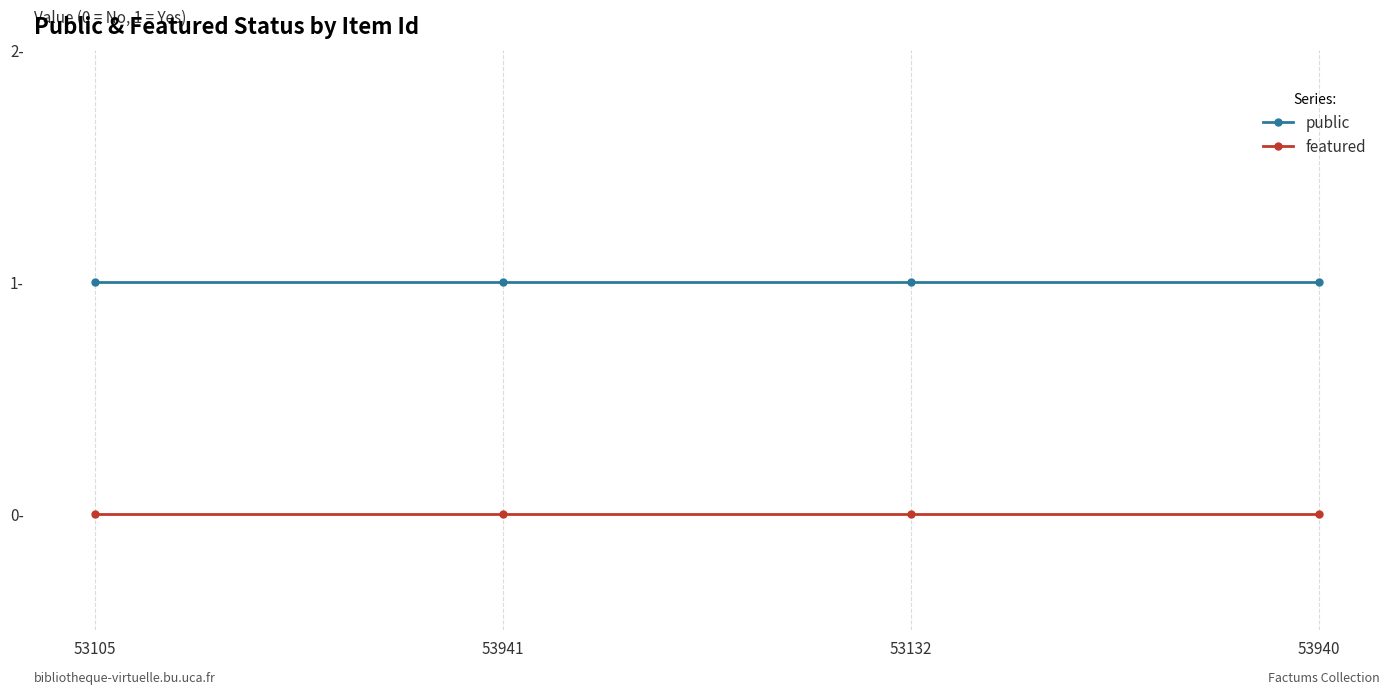

The public series shows 0 at 53940. True or false?

False